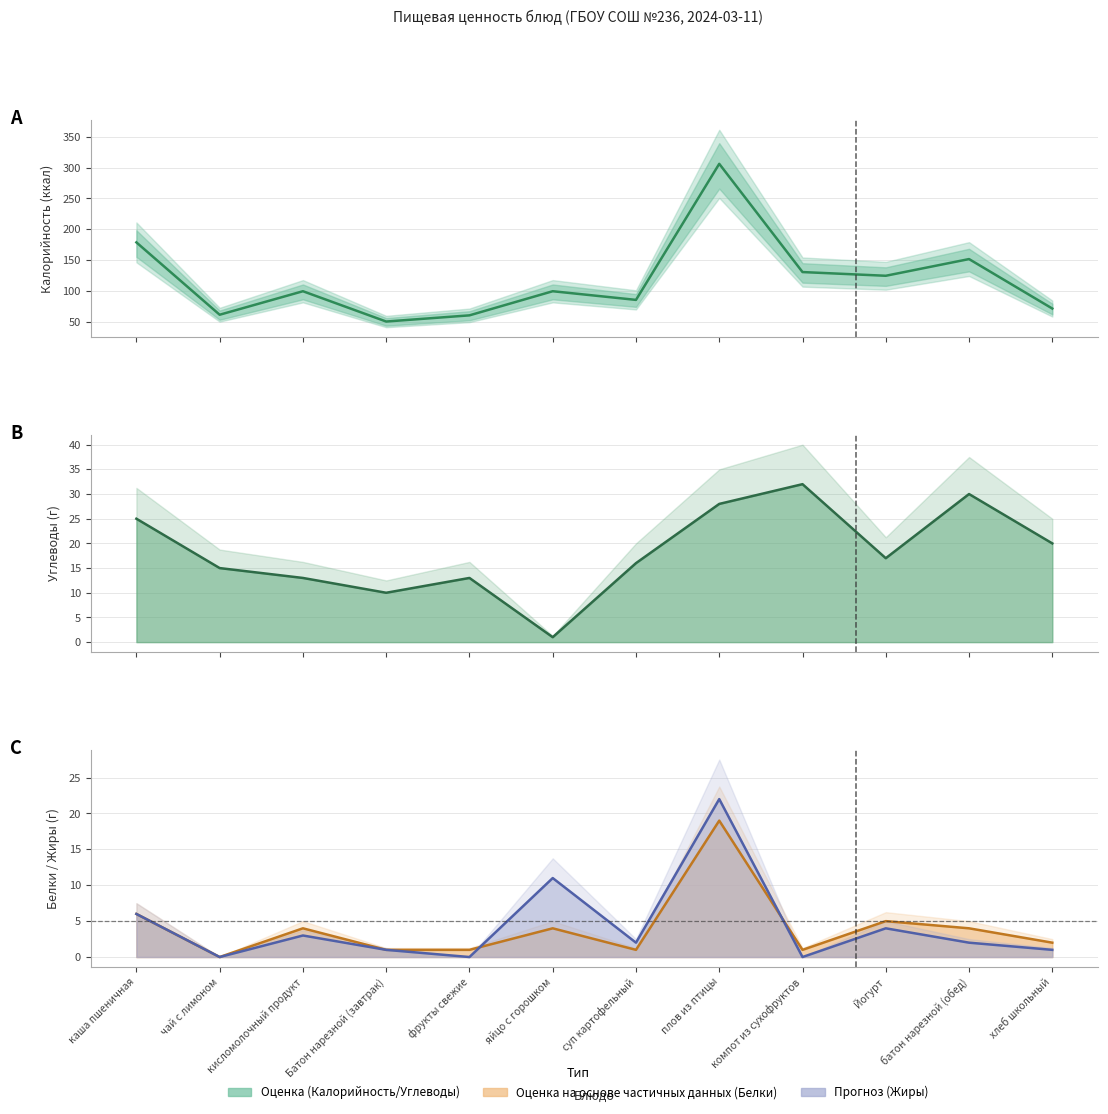

What is the value of the Калорийность point at the 1st from the left?

179